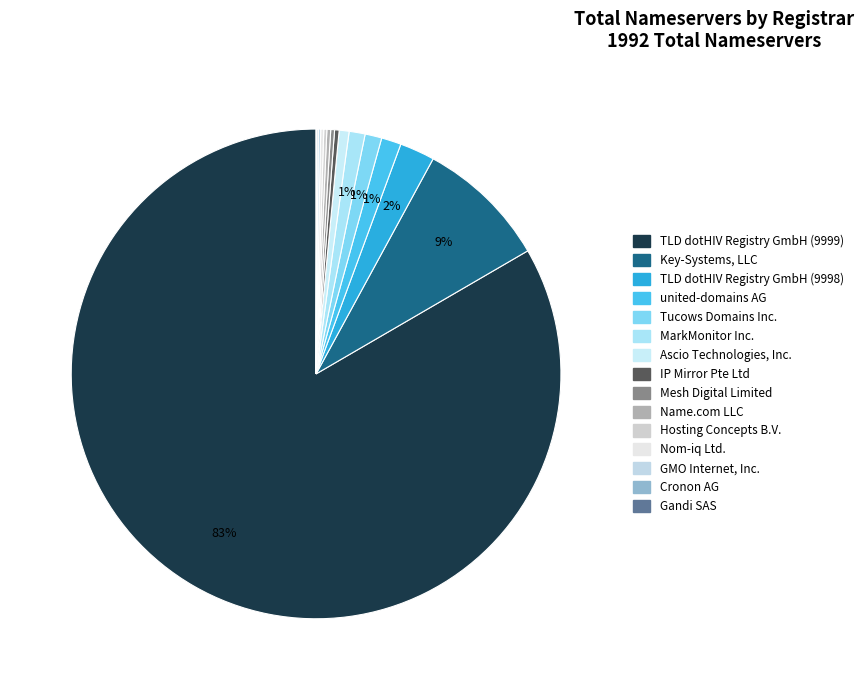

Is TLD dotHIV Registry GmbH (9999) the majority of the pie?

Yes